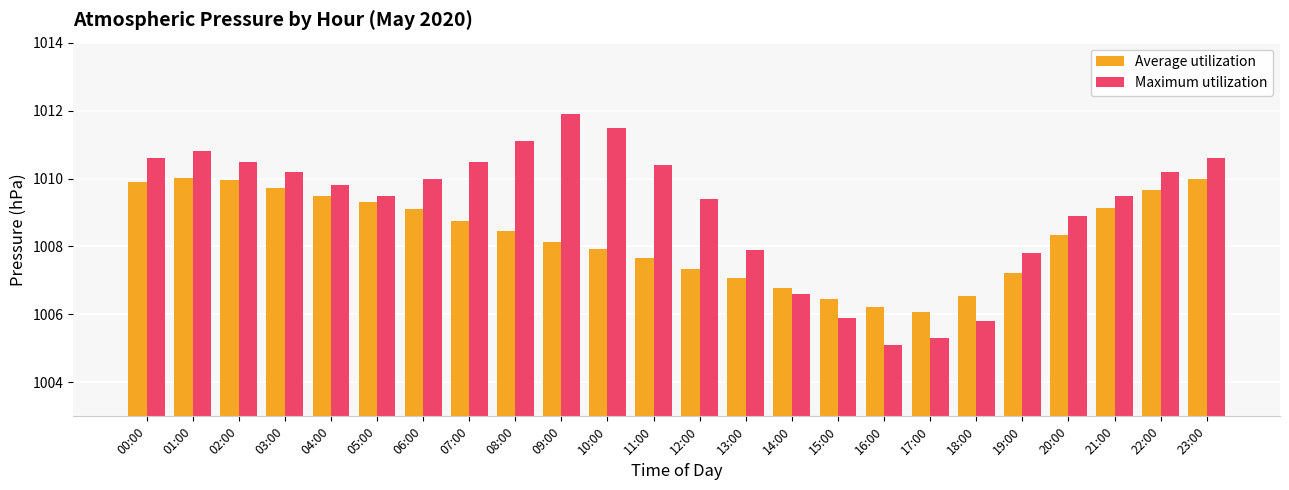

Count the number of data series in this chart.

2